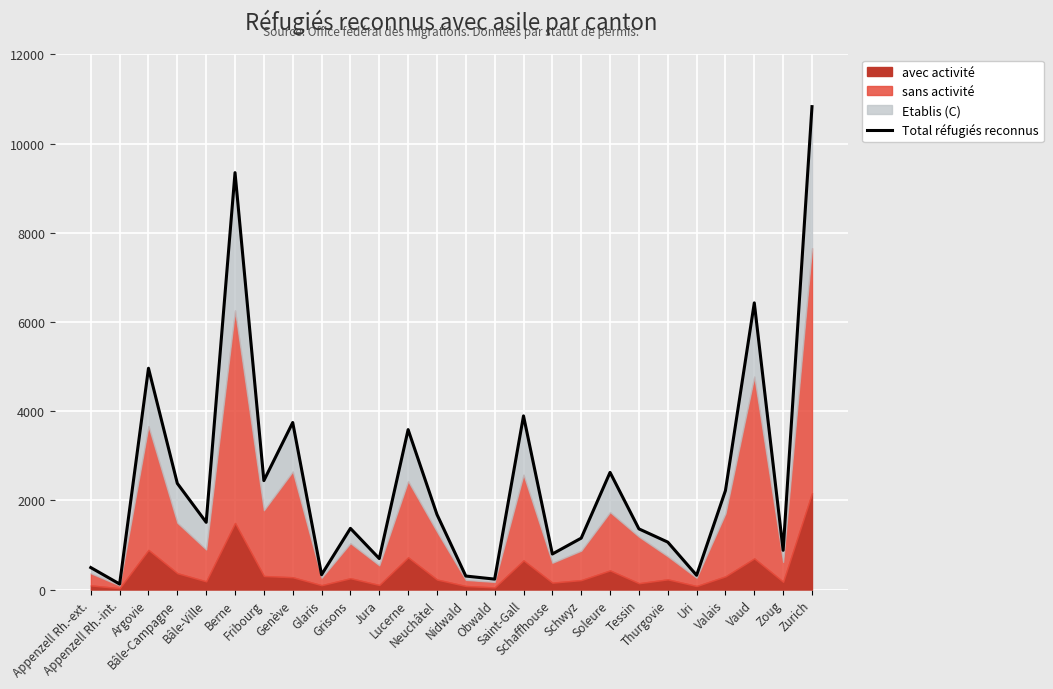

Rank the categories by value from highest to lowest.

Zurich, Berne, Vaud, Argovie, Saint-Gall, Genève, Lucerne, Soleure, Fribourg, Bâle-Campagne, Valais, Neuchâtel, Bâle-Ville, Grisons, Tessin, Schwyz, Thurgovie, Zoug, Schaffhouse, Jura, Appenzell Rh.-ext., Glaris, Uri, Nidwald, Obwald, Appenzell Rh.-int.